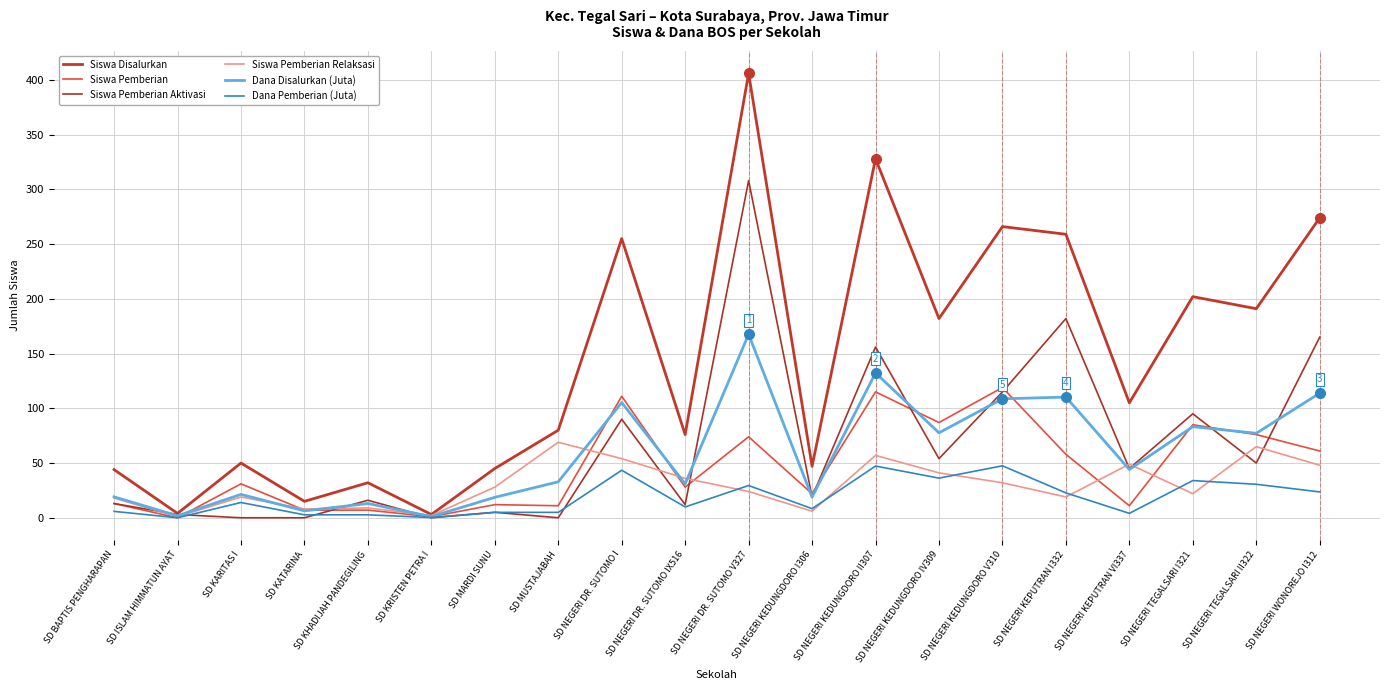

What is the spread (max minus min) of values at SD NEGERI DR. SUTOMO V327?

382.0